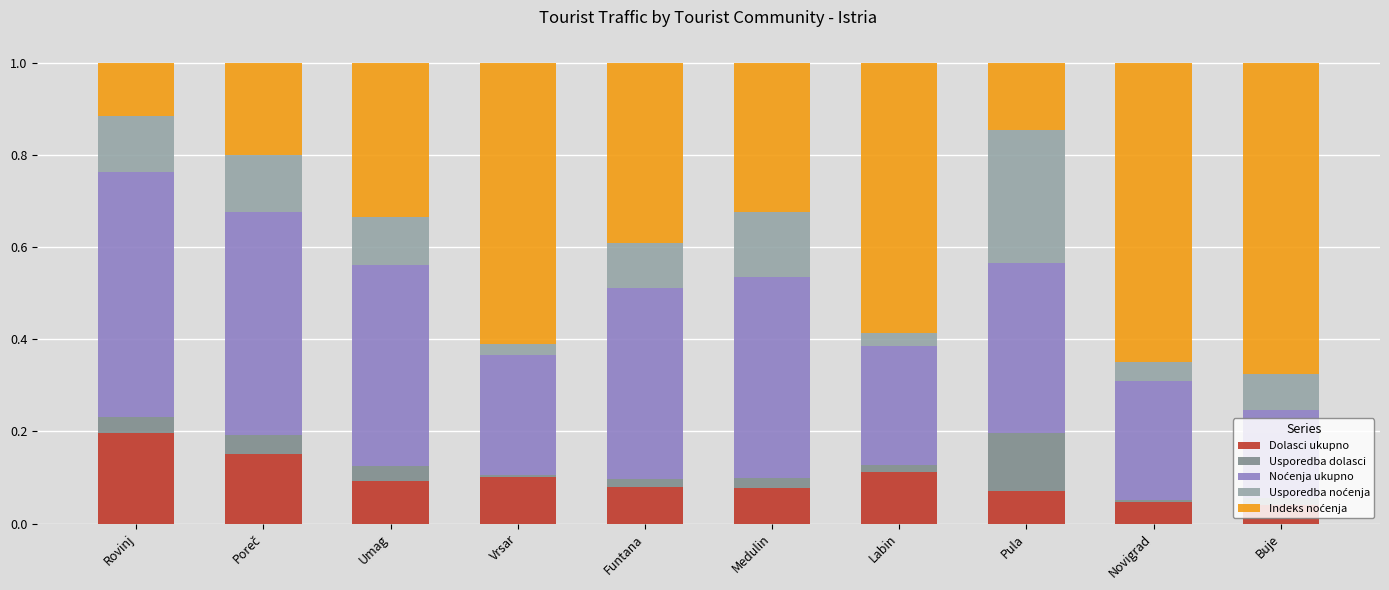

Which category has the highest value in the Dolasci ukupno series?

Rovinj